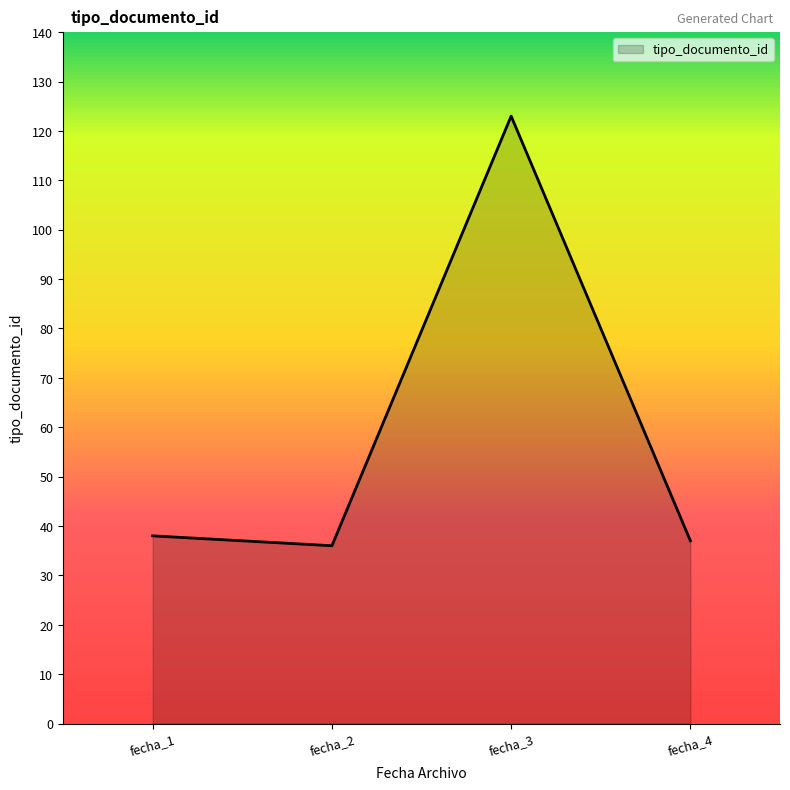

Where is the first local maximum?

fecha_3